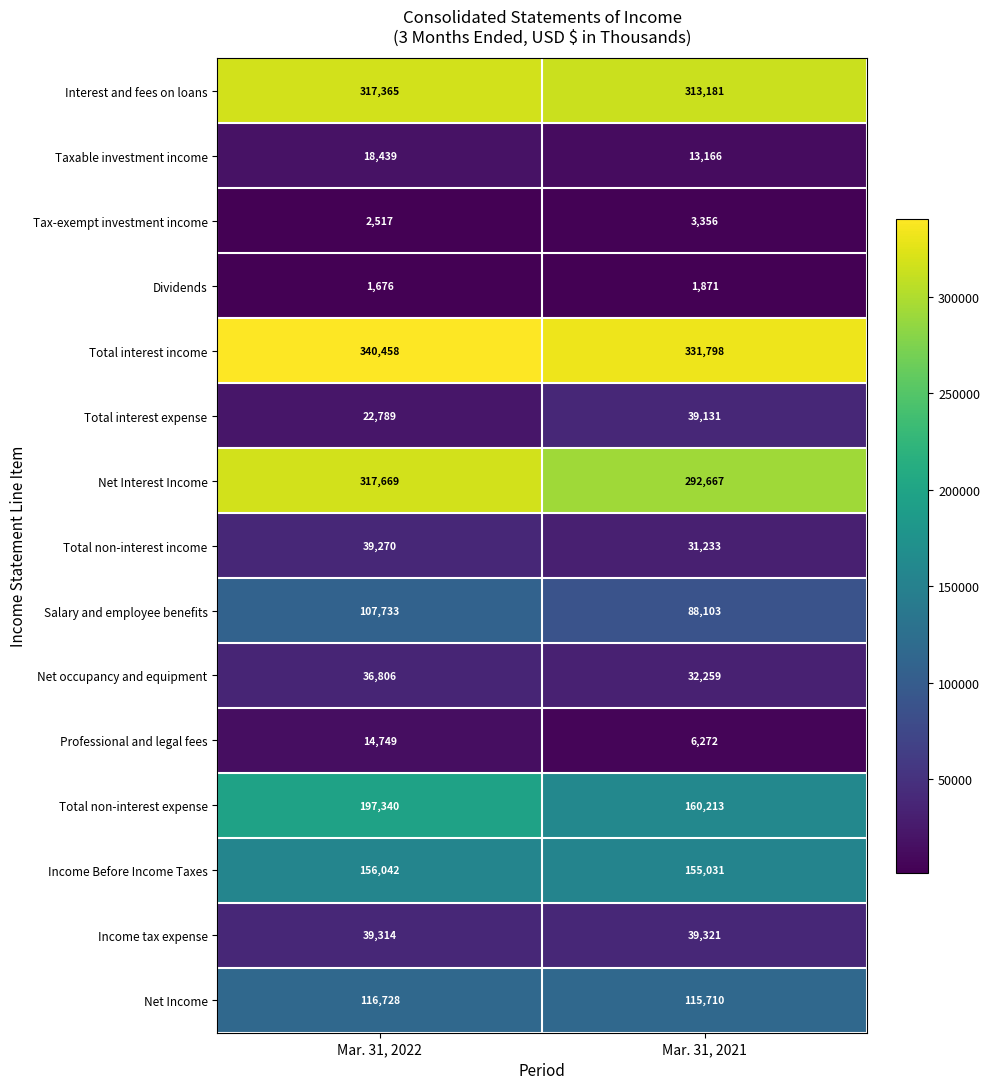

What is the difference between the Dividends values at Mar. 31, 2022 and Mar. 31, 2021?

195